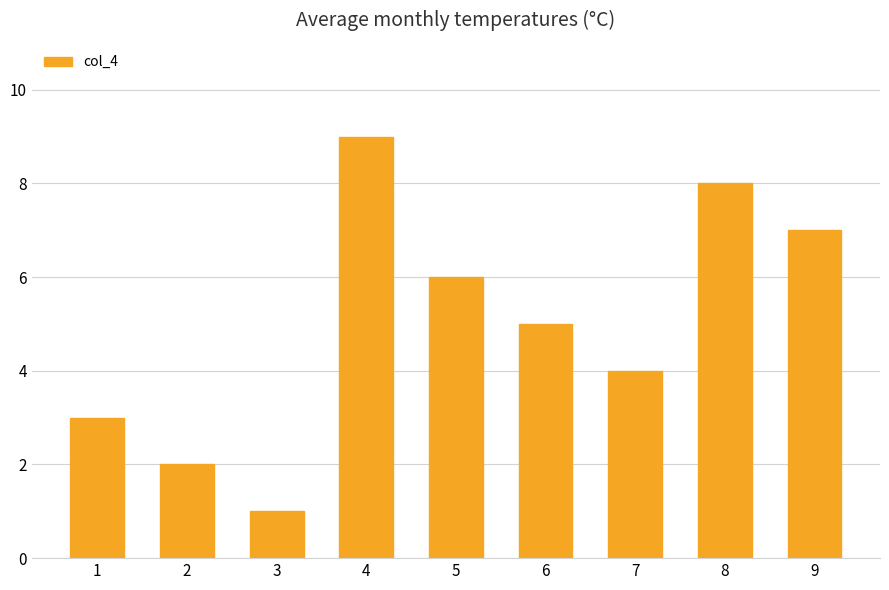

Reading left to right, extract all data points from this chart.

3	2	1	9	6	5	4	8	7